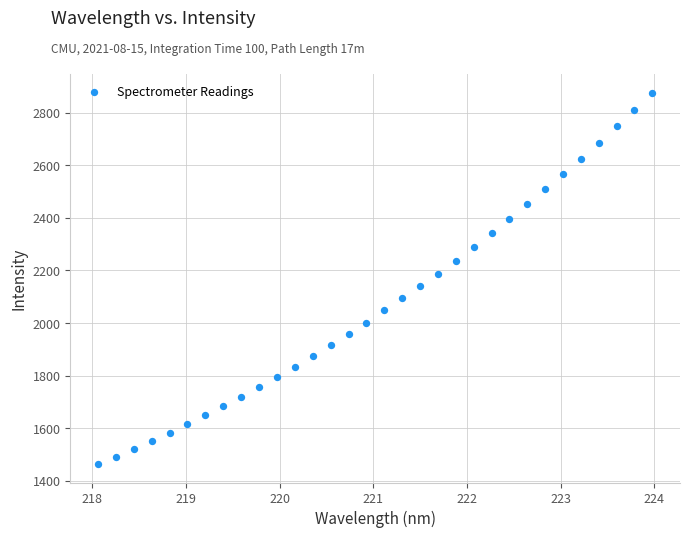

What is the range of X values (max minus min)?

5.9